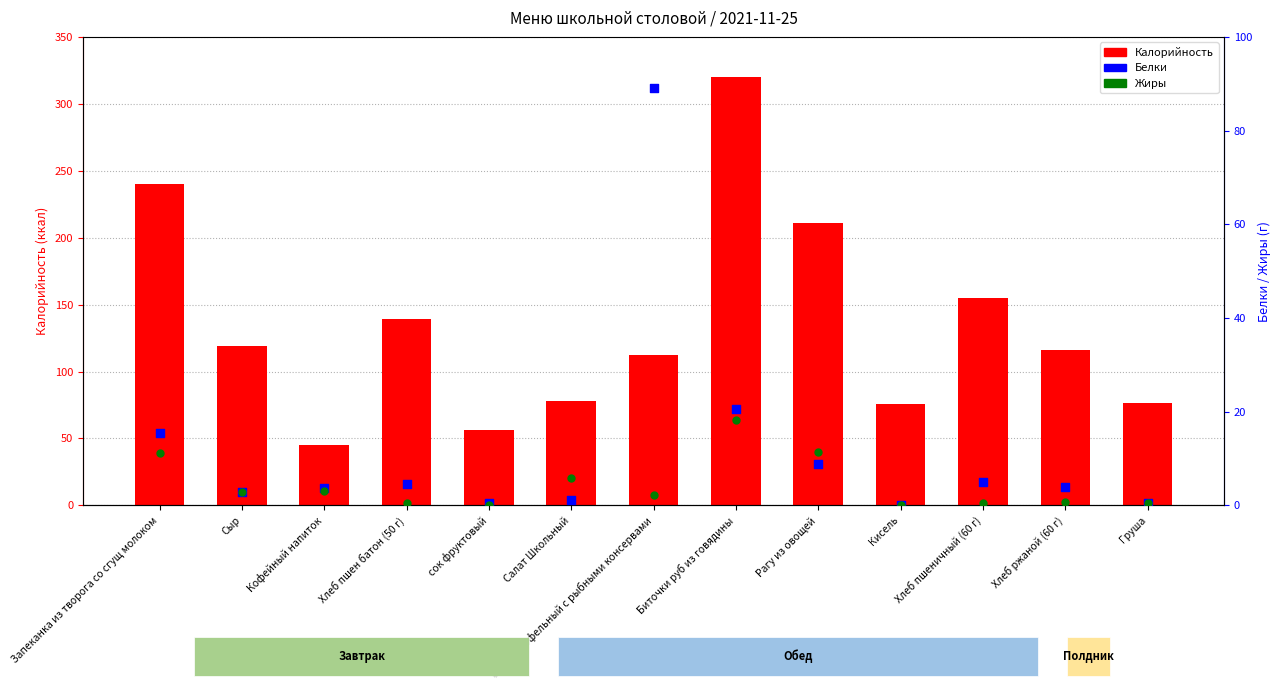

At how many categories does at least one series exceed 122?

5